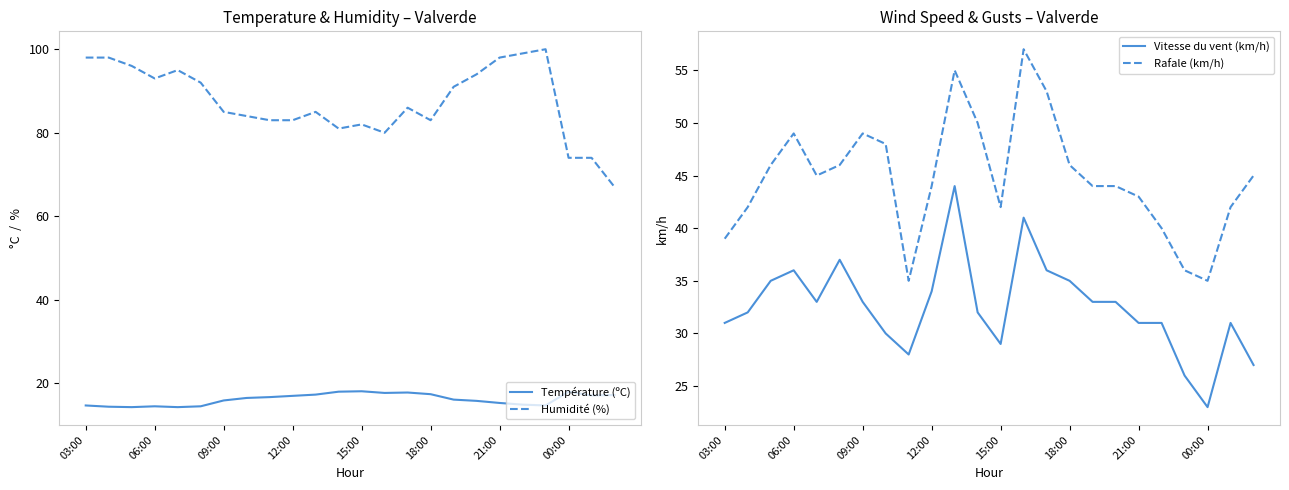

Which has a higher value, 19 or 10?

10